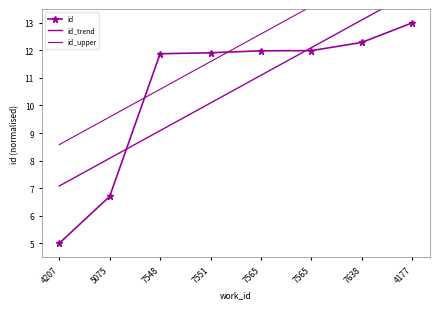

True or false: id has more than 1 interior local peaks.

False